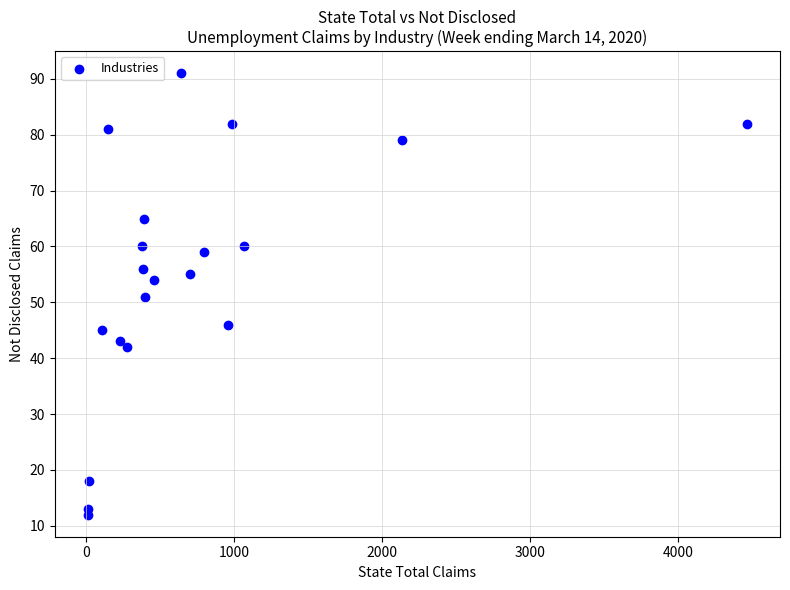

What is the range of X values (max minus min)?

4454